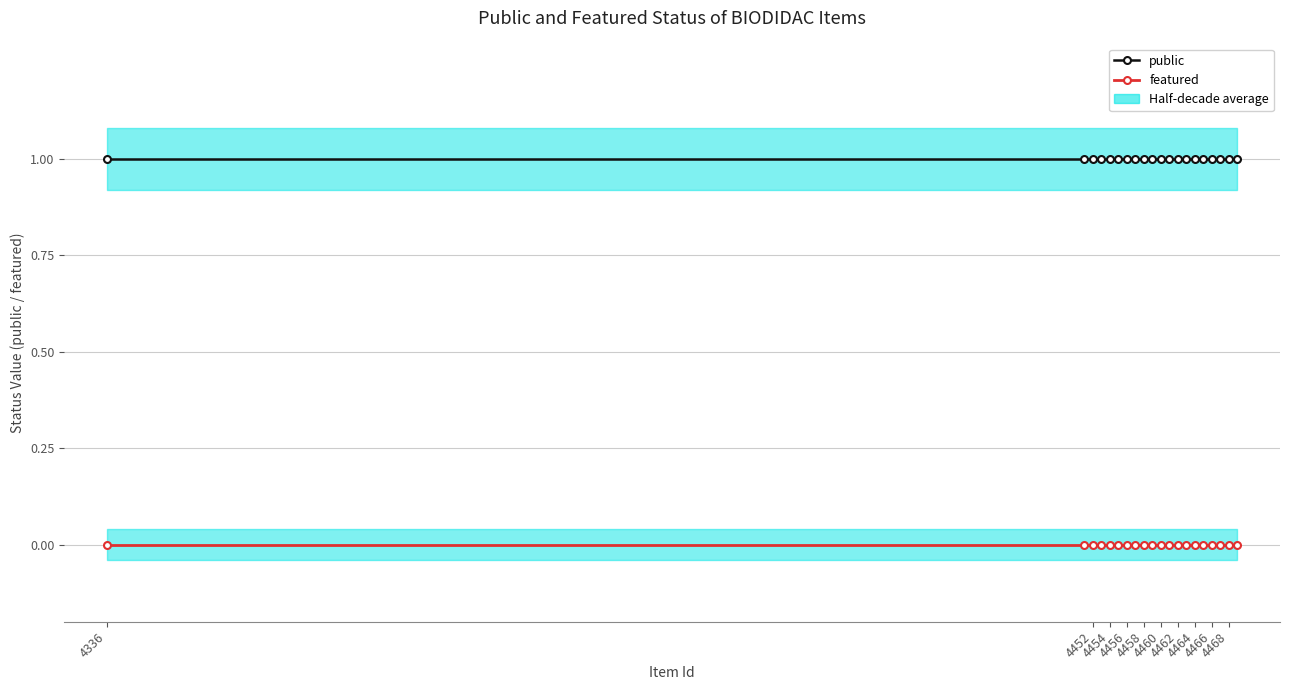

At which category is the sum across all series the highest?

4336